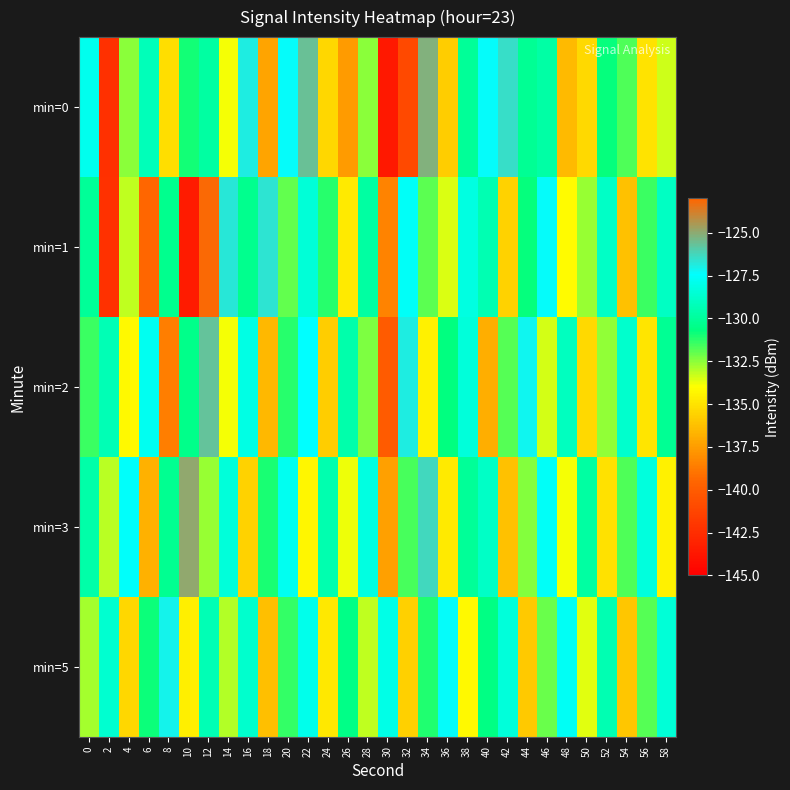

Count the number of data series in this chart.

5